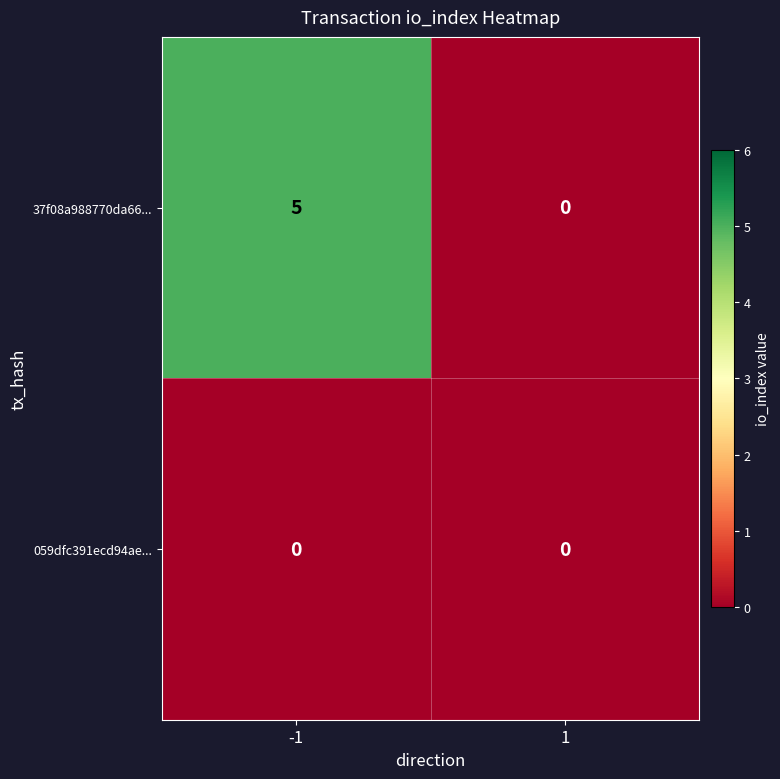

Which series has the largest range (max minus min)?

37f08a988770da66...